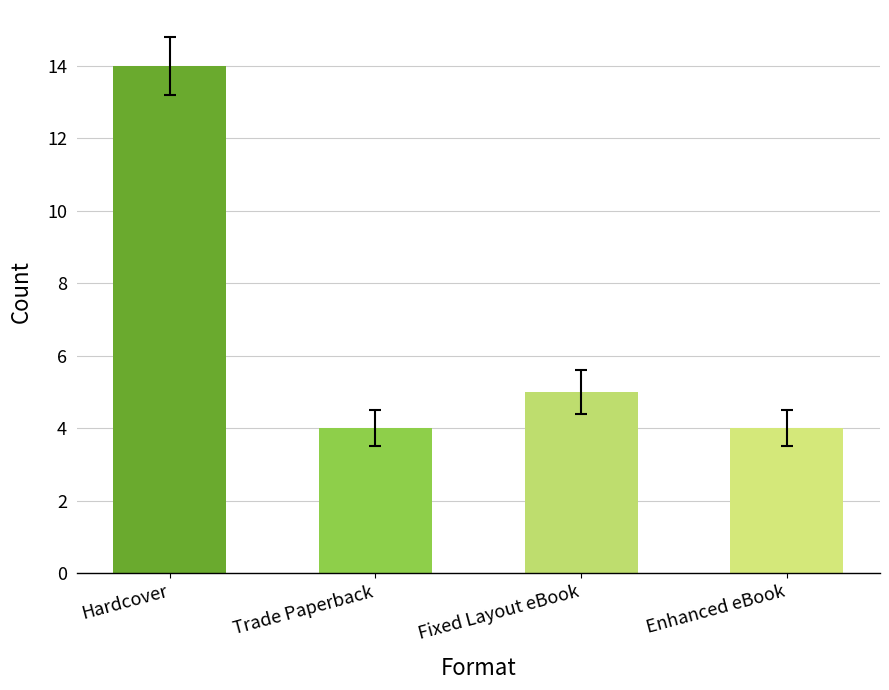

How many bars are there in total?

4